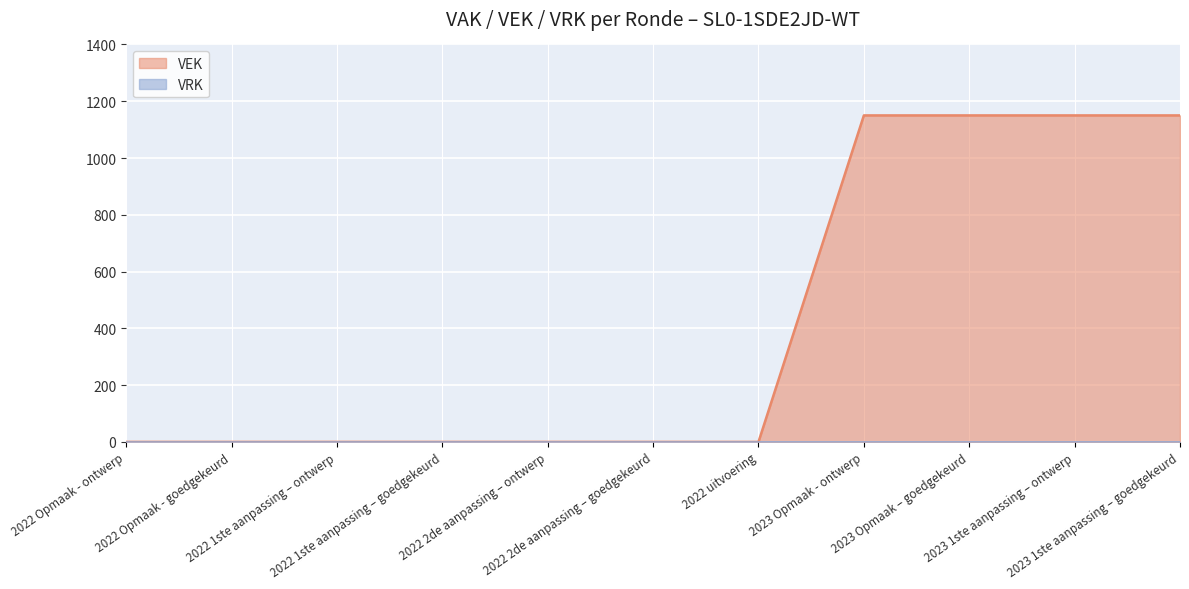

Reading left to right, list all the values displayed in this chart.

2022 Opmaak - ontwerp=0	2022 Opmaak - goedgekeurd=0	2022 1ste aanpassing – ontwerp=0	2022 1ste aanpassing – goedgekeurd=0	2022 2de aanpassing – ontwerp=0	2022 2de aanpassing – goedgekeurd=0	2022 uitvoering=0	2023 Opmaak - ontwerp=1150	2023 Opmaak – goedgekeurd=1150	2023 1ste aanpassing – ontwerp=1150	2023 1ste aanpassing – goedgekeurd=1150